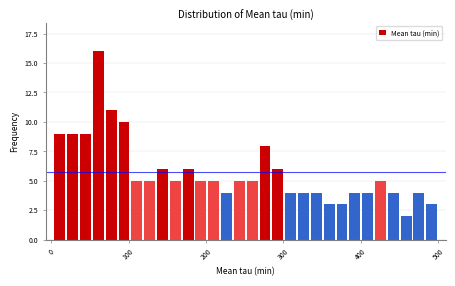

Around what value on the x-axis is the tallest bar? Give the approximate position of its centre, as read against the axis.

60